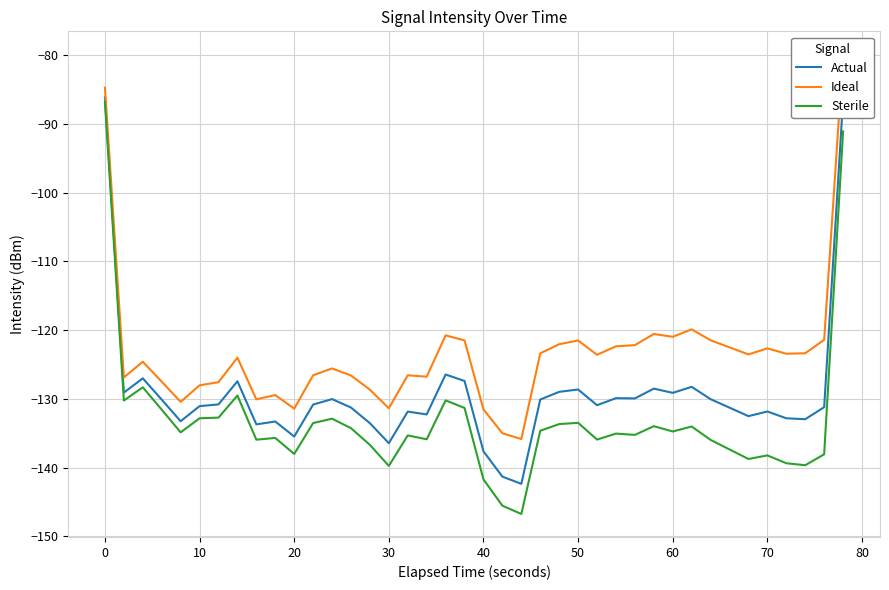

What is the average value of the Actual series?

-129.3